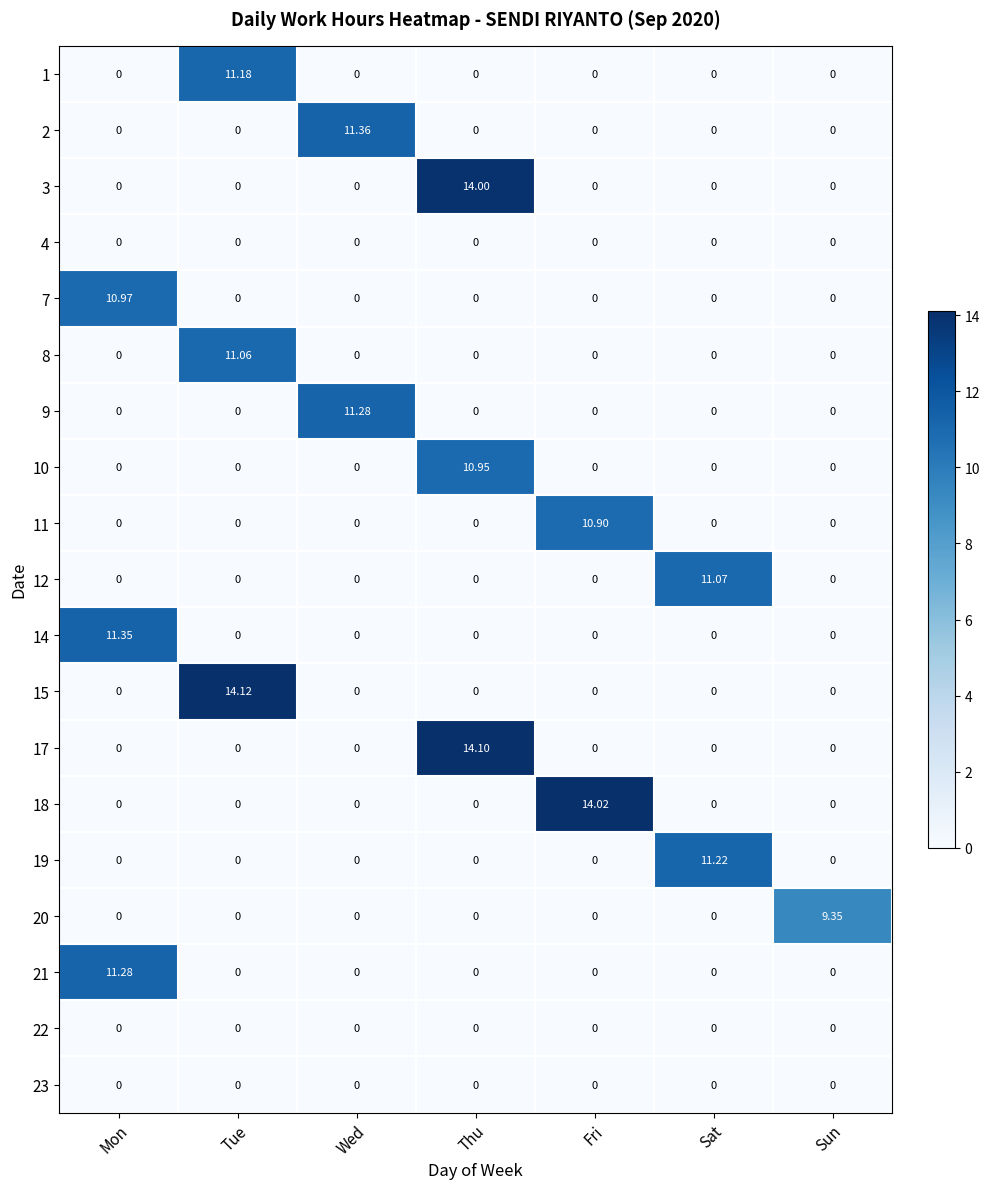

At which category is the sum across all series the highest?

Thu